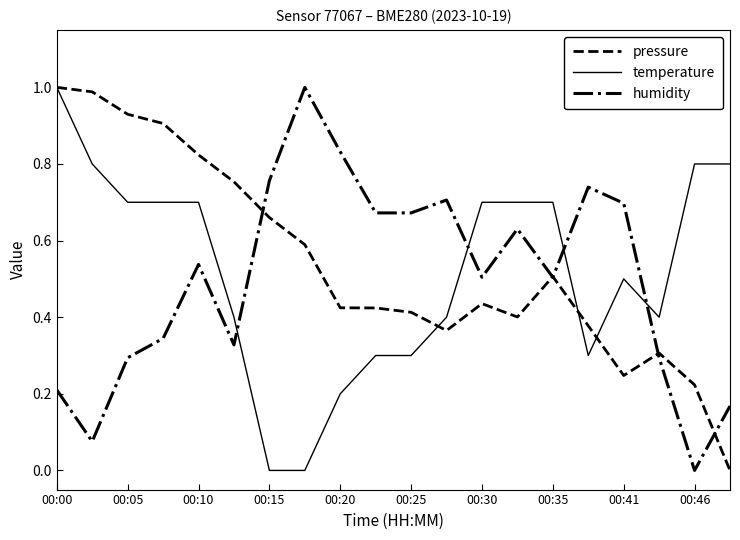

What is the greatest value displayed?

1.0